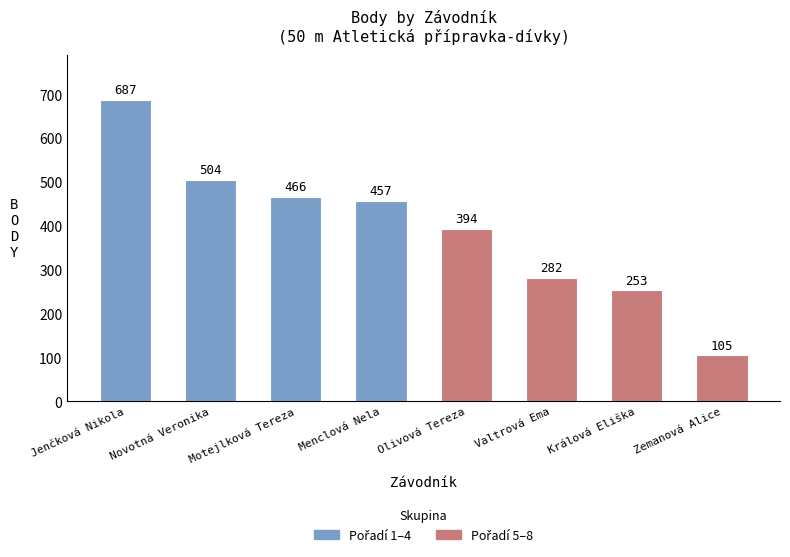

Are the bars grouped side by side (vs. stacked)?

Yes